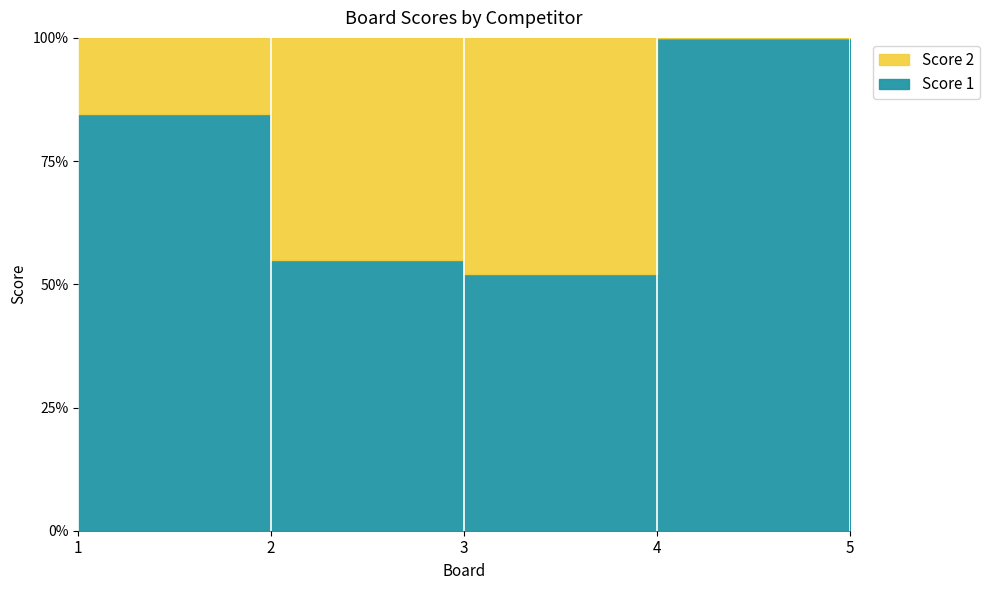

What is the value of the Score 1 point at the 1st from the left?

11